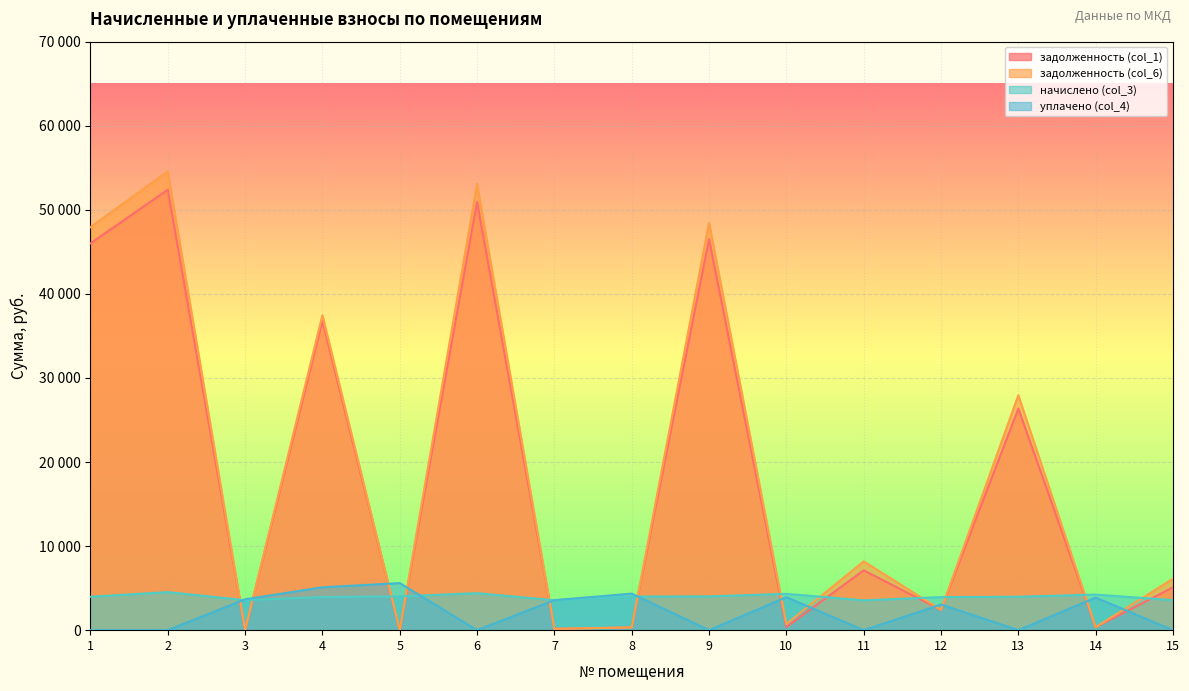

What is the difference between the maximum and second lowest values in the начислено (col_3) series?

969.2